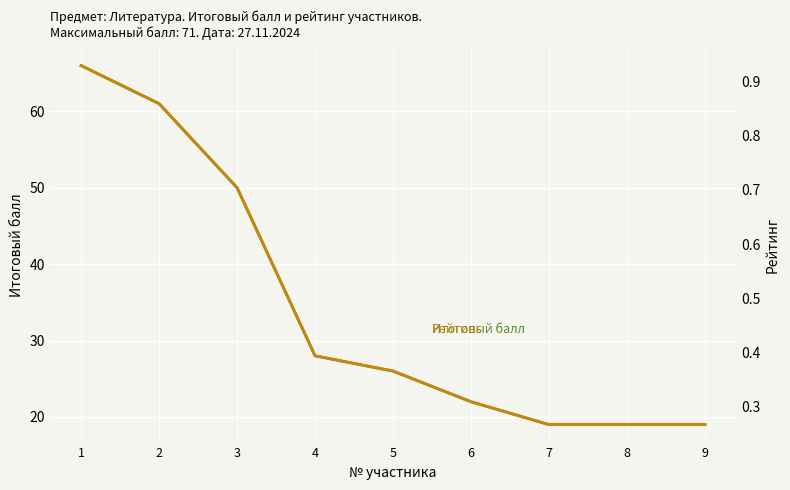

What is the lowest value of the Рейтинг series?

0.3